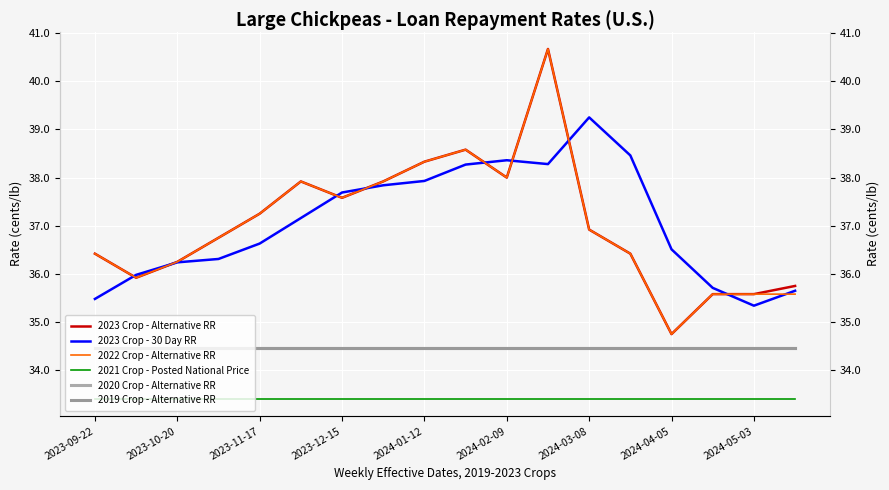

What is the sum of all 2020 Crop - Alternative RR values?

620.3